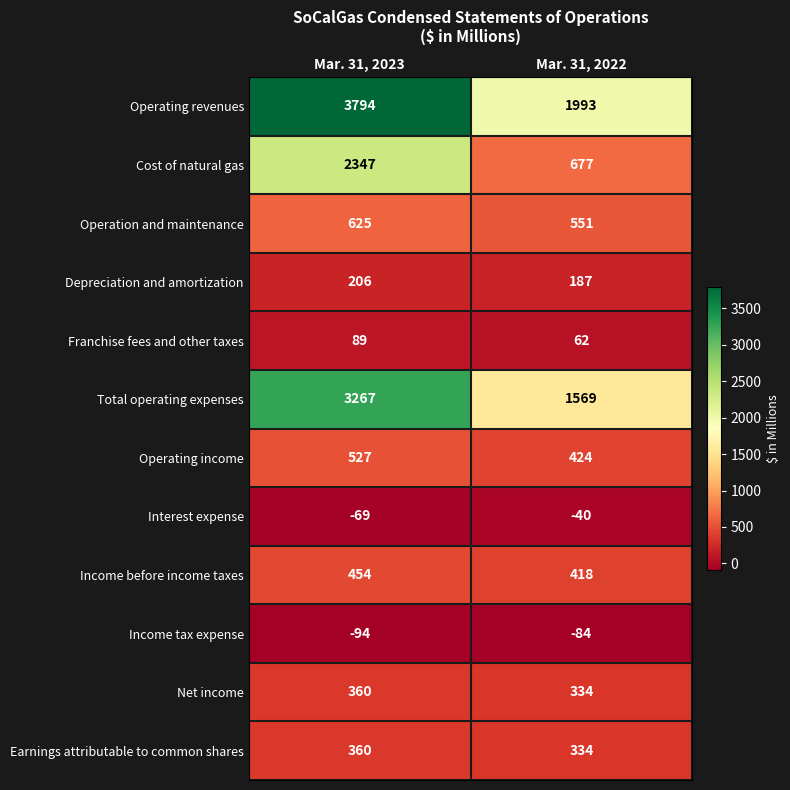

Which series has the largest total across all categories?

Operating revenues